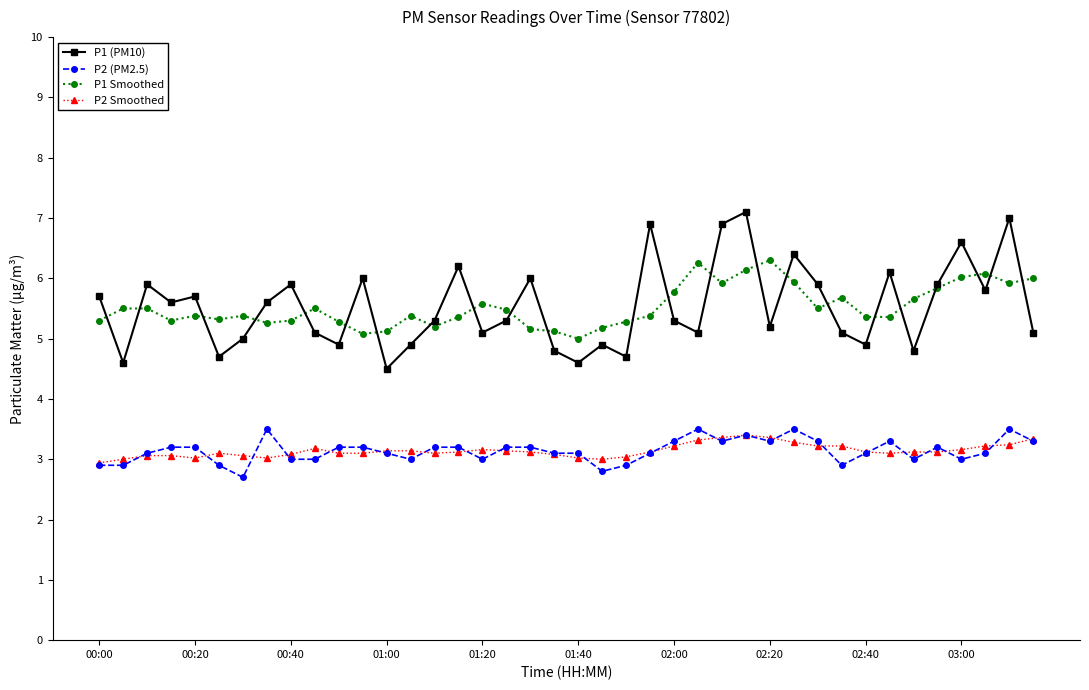

At how many categories does at least one series exceed 2?

40